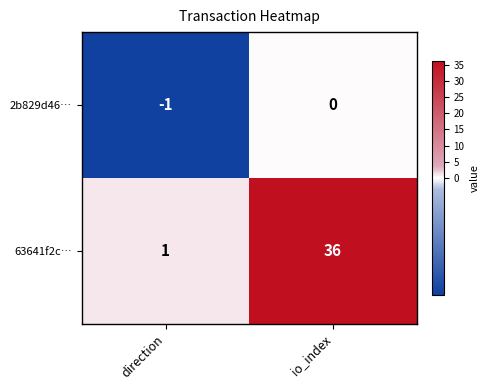

List the series in order of their overall mean, lowest first.

2b829d46…, 63641f2c…